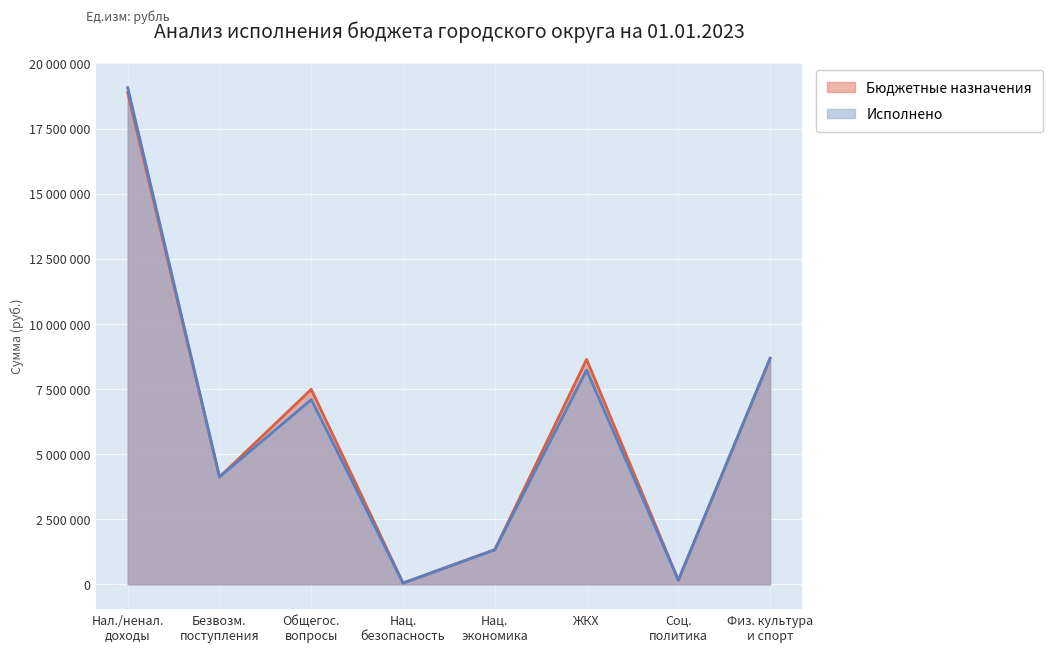

What is the sum of the Бюджетные назначения values at Соц. политика and Общегос. вопросы?

7647077.0